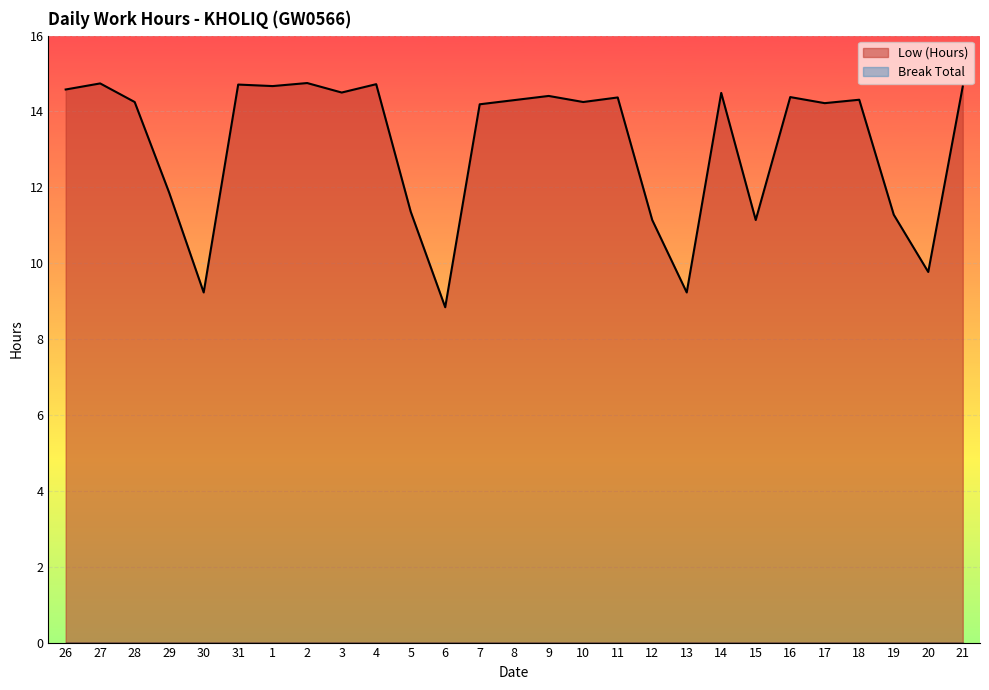

List the labels in order of value, smallest first.

6, 30, 13, 20, 12, 15, 19, 5, 29, 7, 17, 28, 10, 8, 18, 11, 16, 9, 14, 3, 26, 21, 1, 31, 4, 27, 2